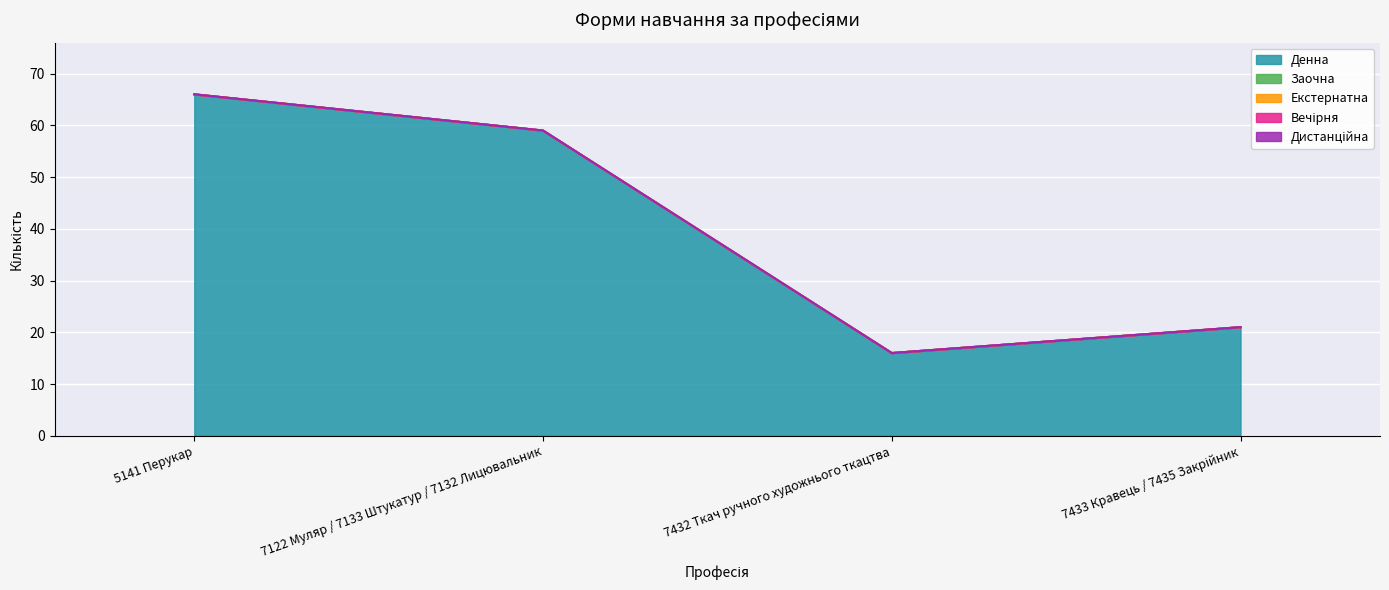

How many data points does each series have?

4